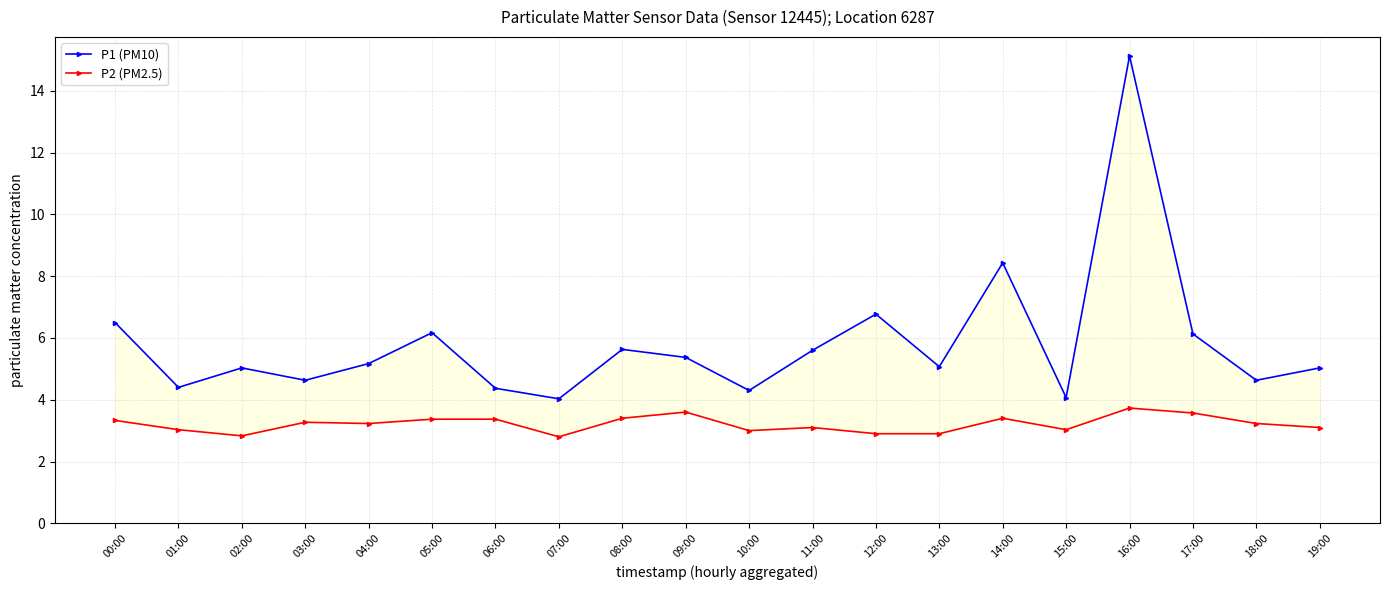

Which has a higher value, 03:00 or 11:00?

11:00